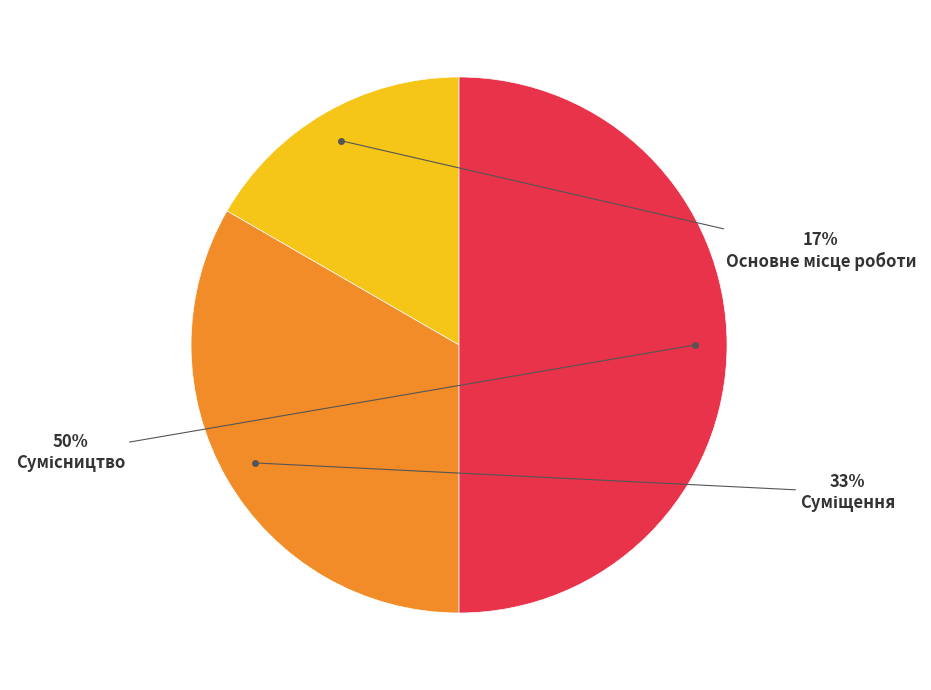

To the nearest percent, what is the average slice percentage?

33%